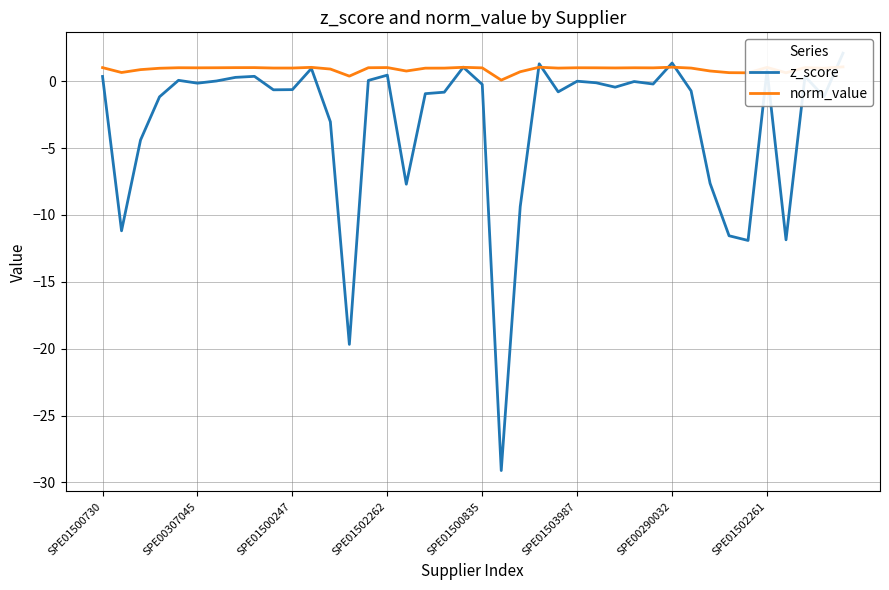

Rank the series by their average value, from lowest to highest.

z_score, norm_value